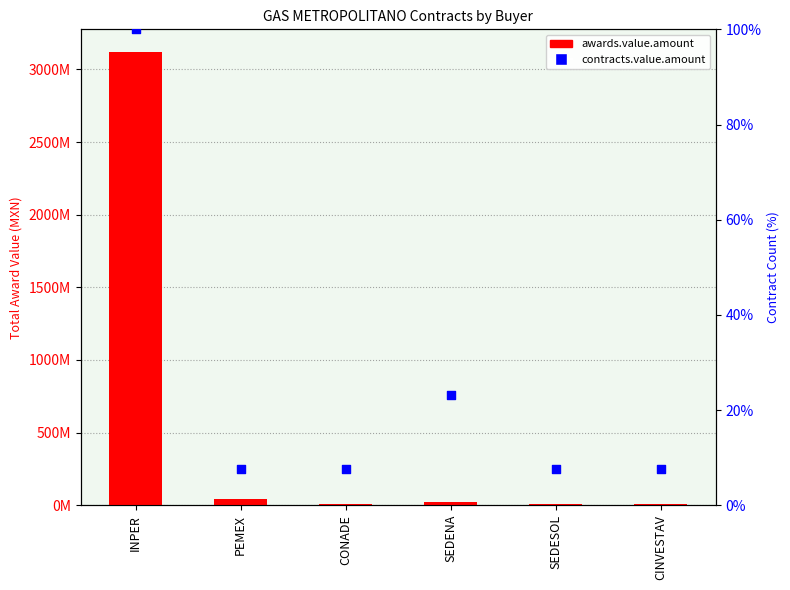

Which series reaches the maximum Y coordinate?

awards.value.amount